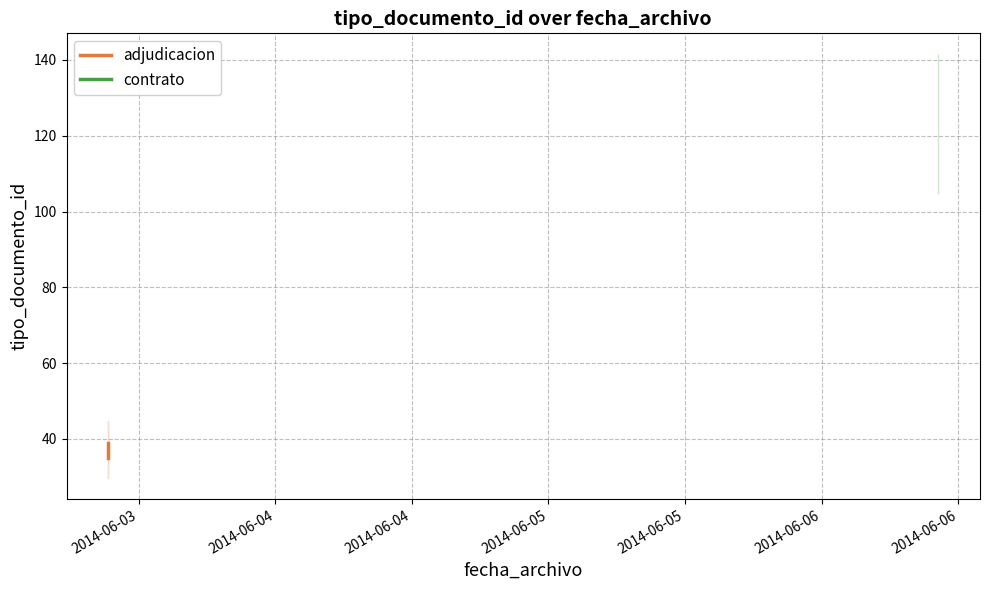

What is the value of the 3rd point from the left?

36